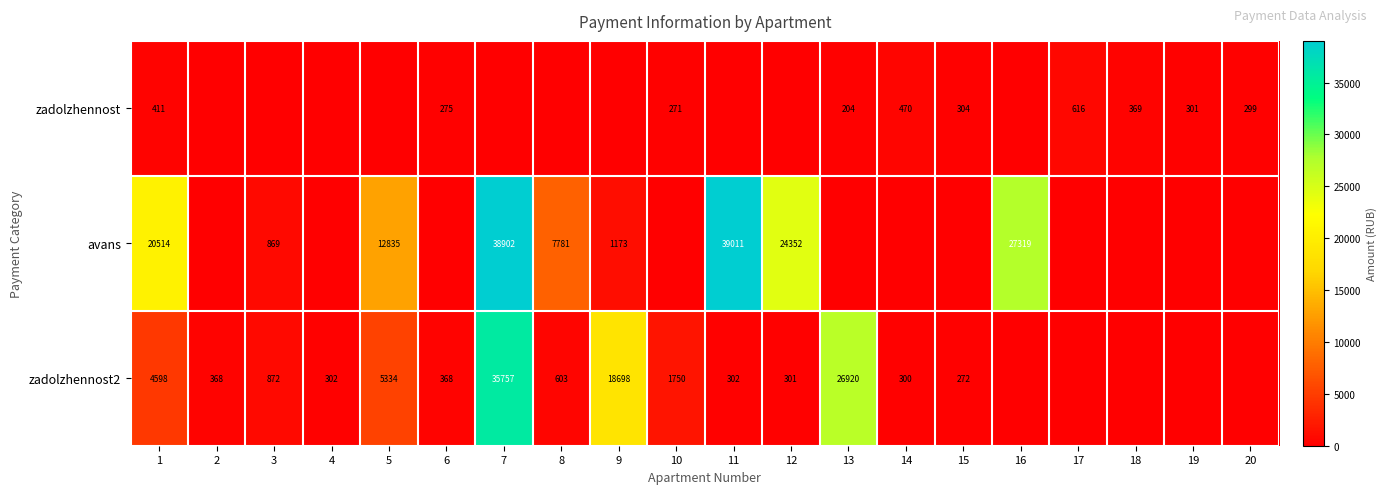

True or false: zadolzhennost has a value of 275 at 6.

True